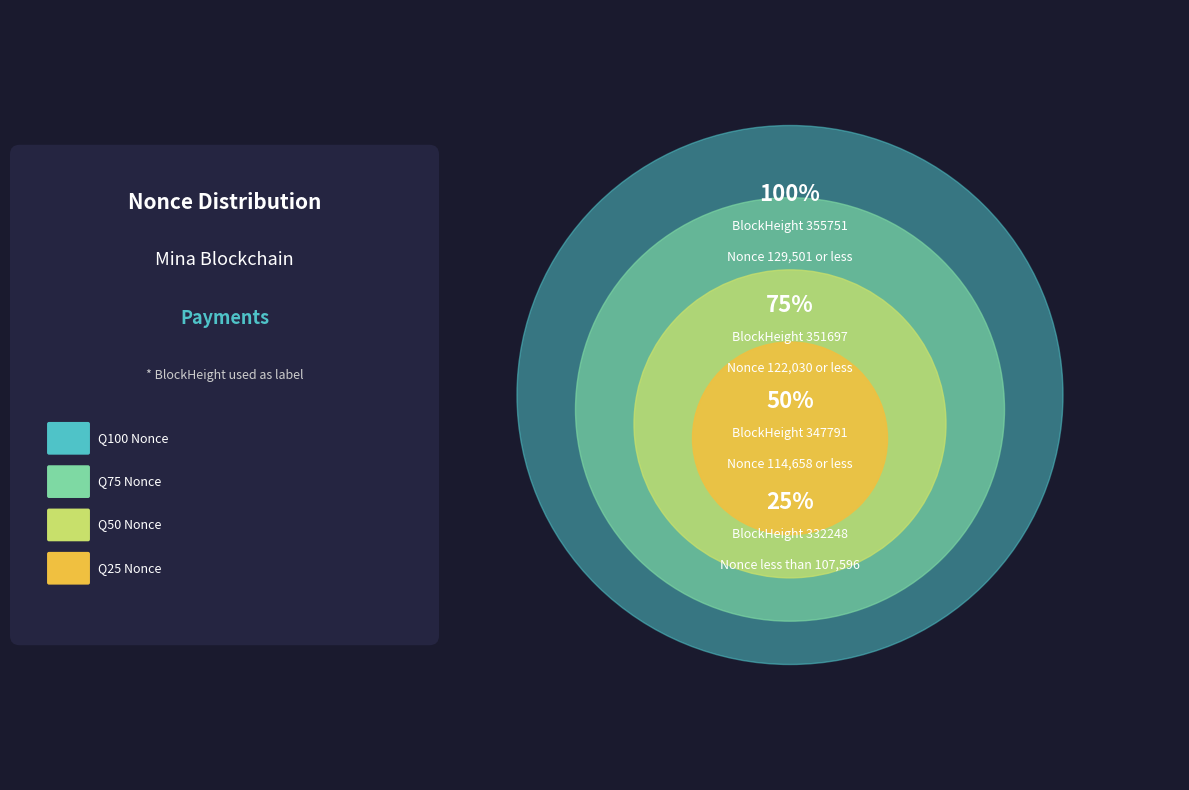

Does 355751 represent more than half of the total?

No